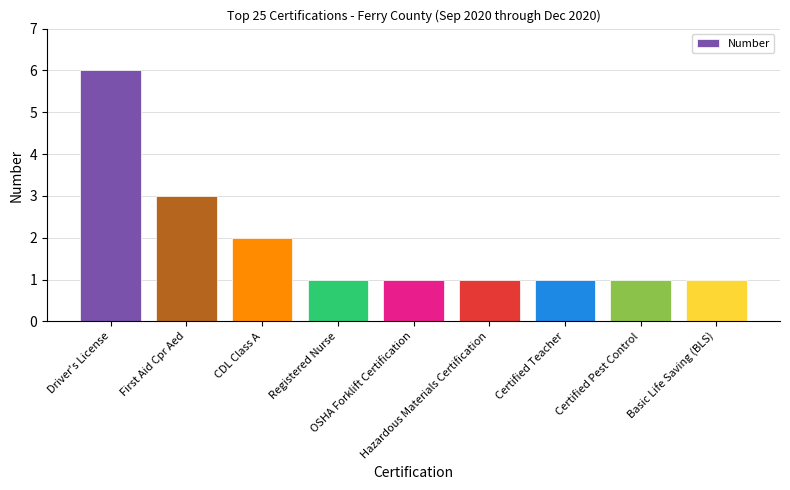

What position from the right is Registered Nurse?

6